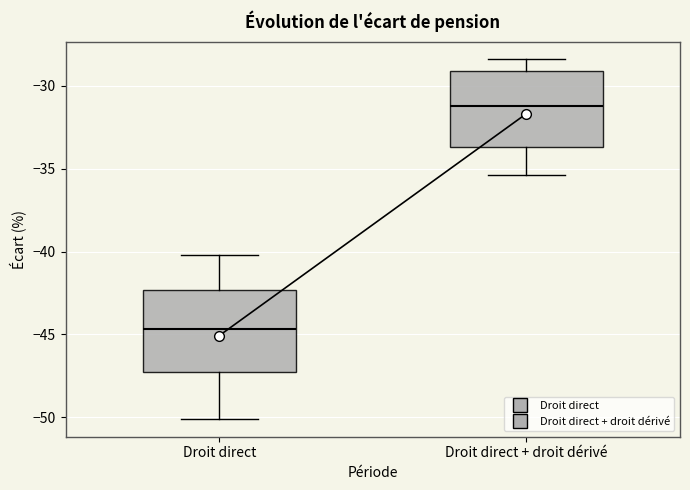

Where is the upper edge of the box for Droit direct + droit dérivé on the y-axis? The values are not printed on the chart, so give them approximately, as read against the axis.

-29.0